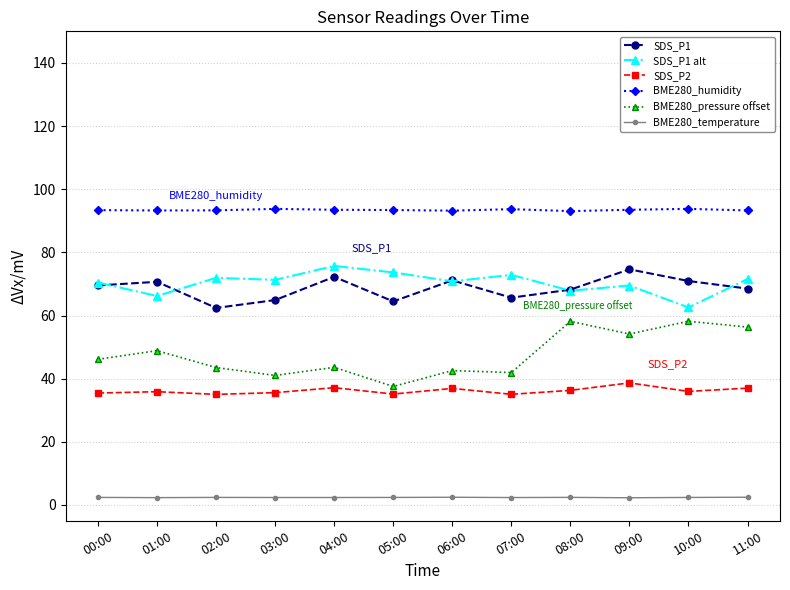

Which series has the widest spread of values?

BME280_pressure offset